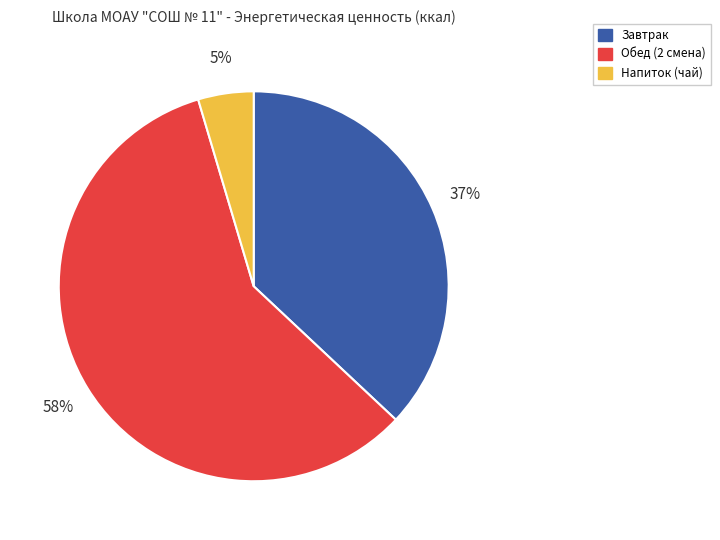

Which has a higher value, Завтрак or Напиток (чай)?

Завтрак